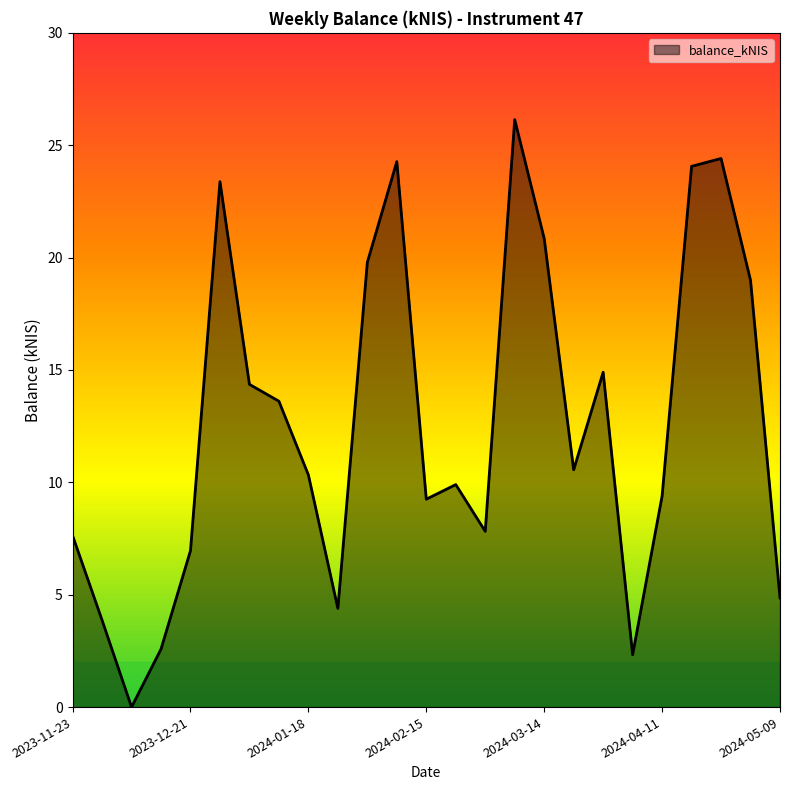

What is the greatest value displayed?

26.1